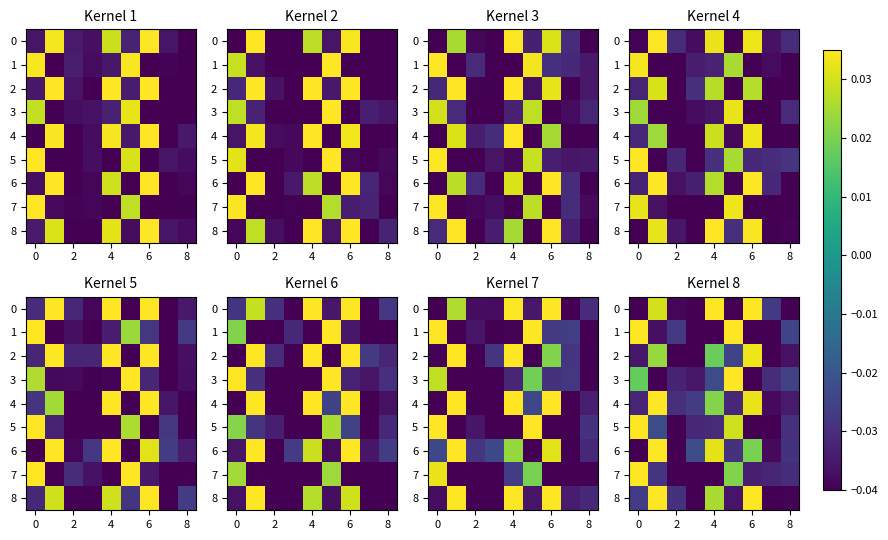

Where is 4 nearest to the value 0?

4